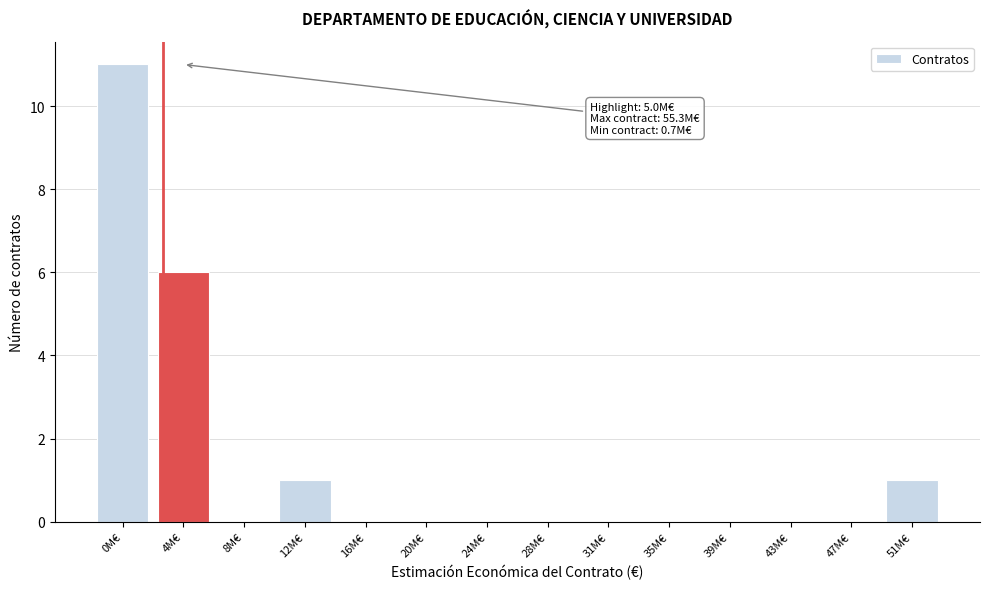

Reading left to right, list all the values displayed in this chart.

0M€=11	4M€=6	8M€=0	12M€=1	16M€=0	20M€=0	24M€=0	28M€=0	31M€=0	35M€=0	39M€=0	43M€=0	47M€=0	51M€=1